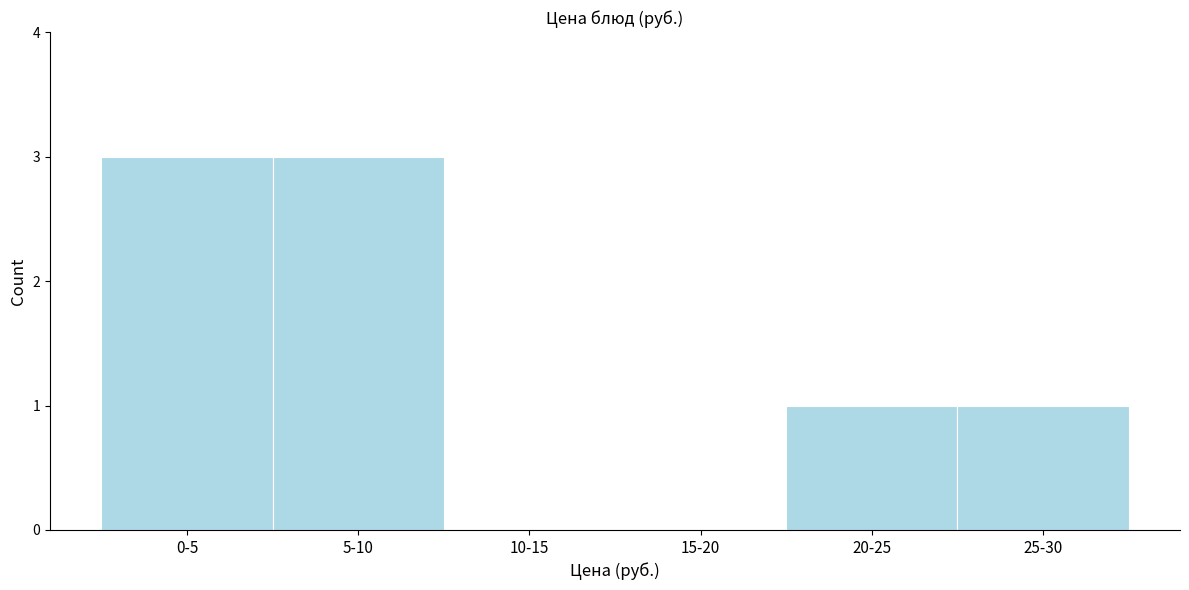

Reading right to left, what are all the values shown in this chart?

25-30=1	20-25=1	15-20=0	10-15=0	5-10=3	0-5=3